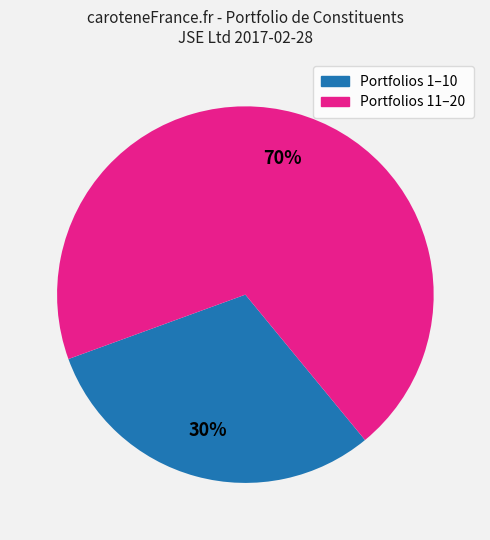

To the nearest percent, what is the average slice percentage?

50%